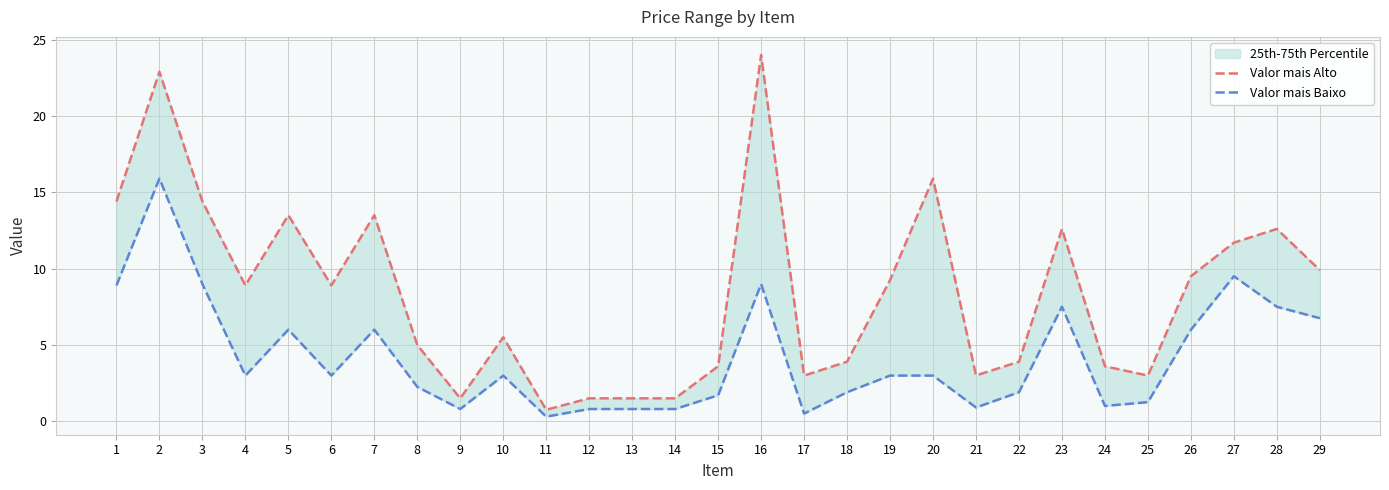

True or false: Valor mais Baixo has more than 2 points higher than both neighbors.

True